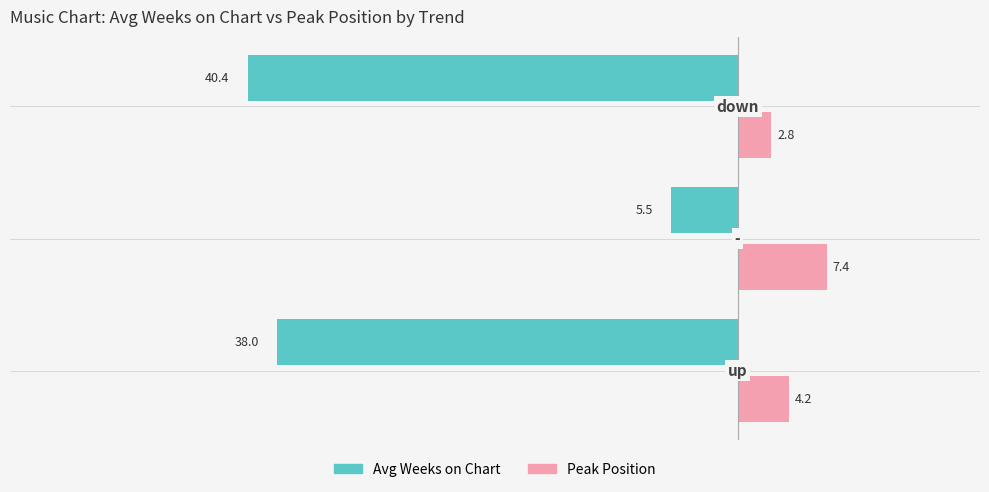

What is the maximum value for Avg Weeks on Chart?

-5.5